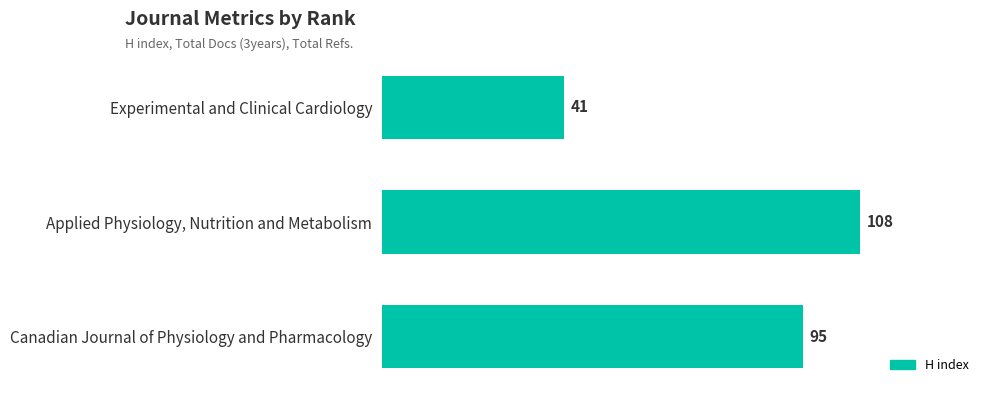

Reading top to bottom, list all the values displayed in this chart.

Experimental and Clinical Cardiology=41	Applied Physiology, Nutrition and Metabolism=108	Canadian Journal of Physiology and Pharmacology=95